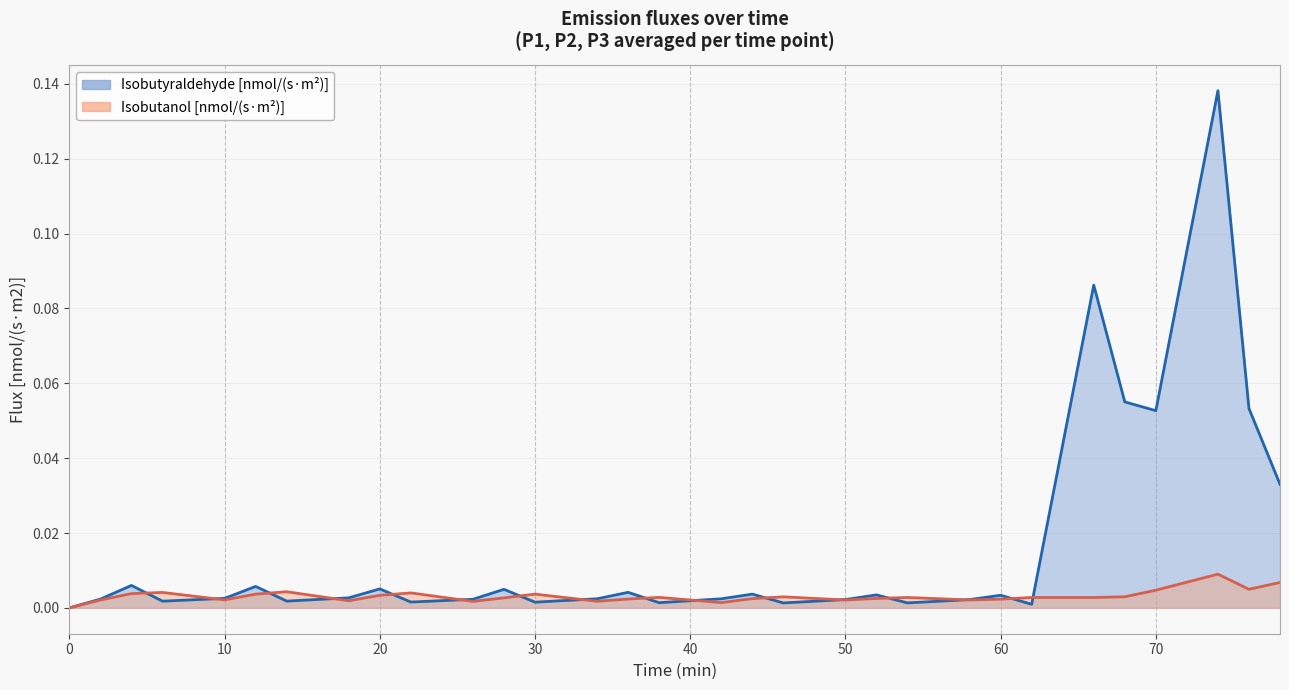

How many intersections are there between Isobutanol [nmol/(s·m2)] and Isobutyraldehyde [nmol/(s·m2)]?

16